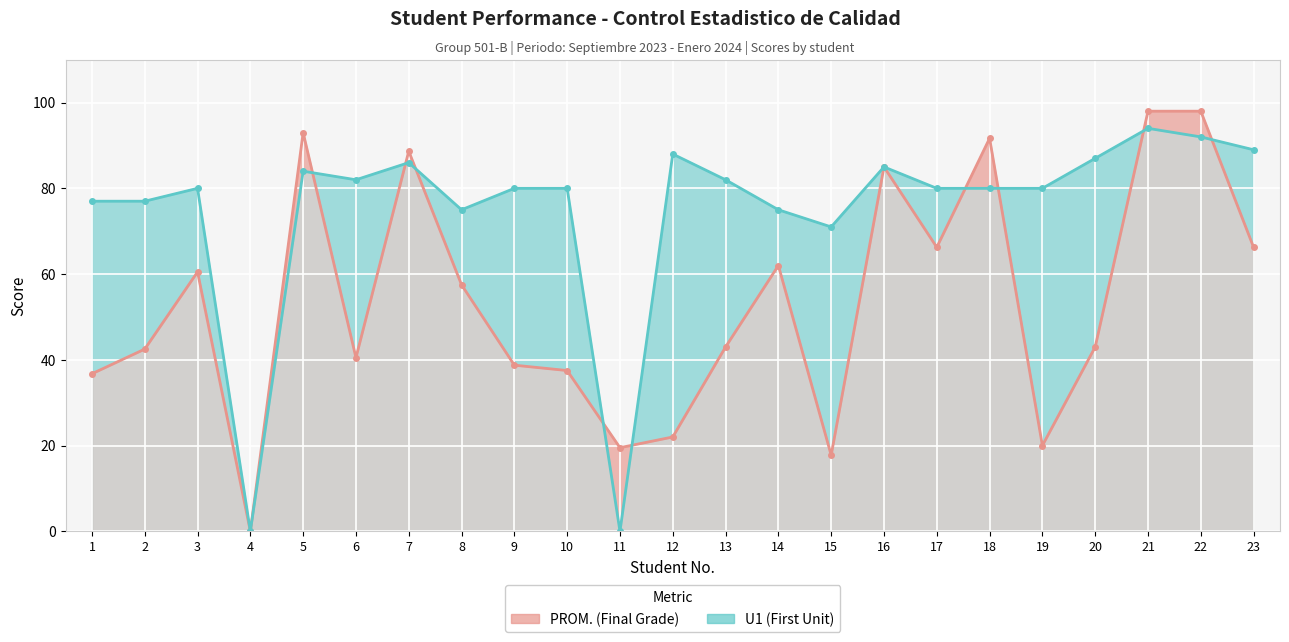

Where does the PROM. (Final Grade) series first go above 43?

3